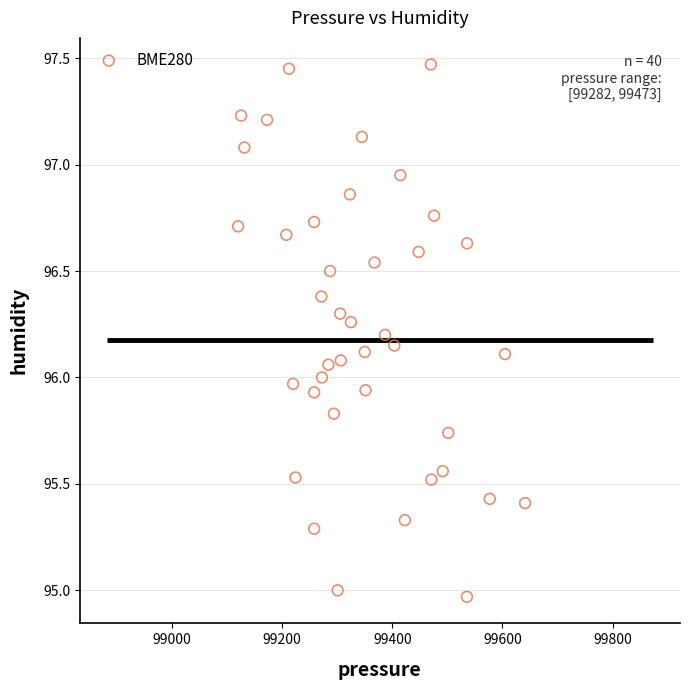

What is the range of Y values (max minus min)?

2.5